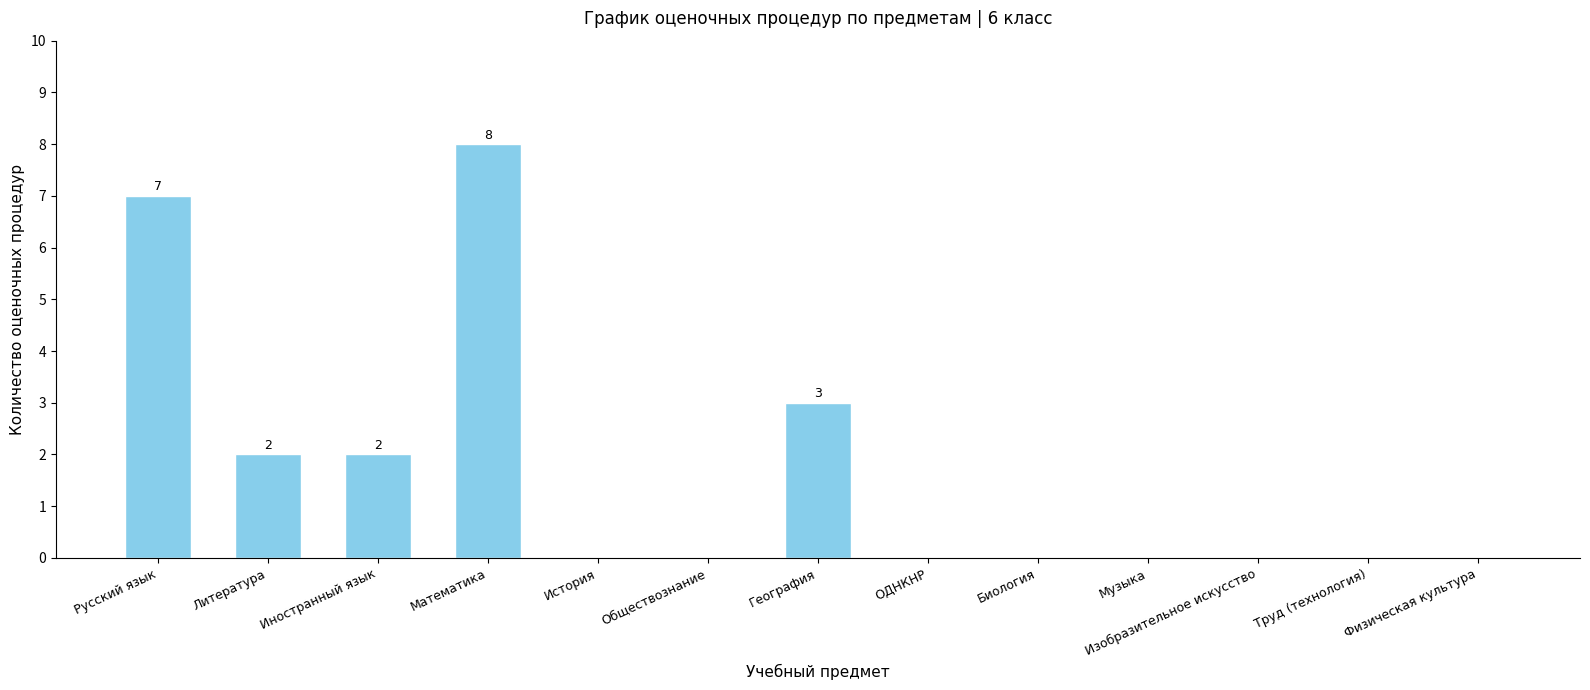

What is the greatest value displayed?

8